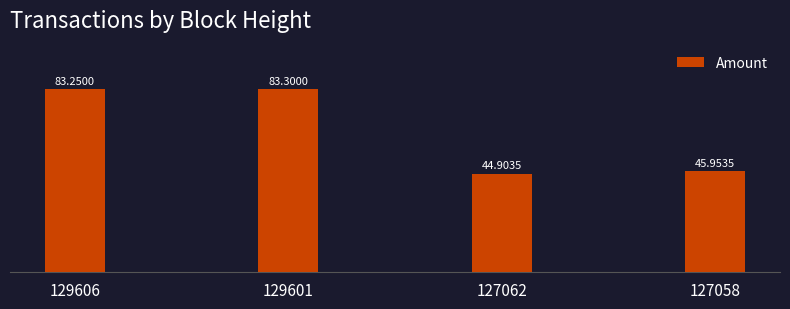

List the labels in order of value, largest first.

129601, 129606, 127058, 127062